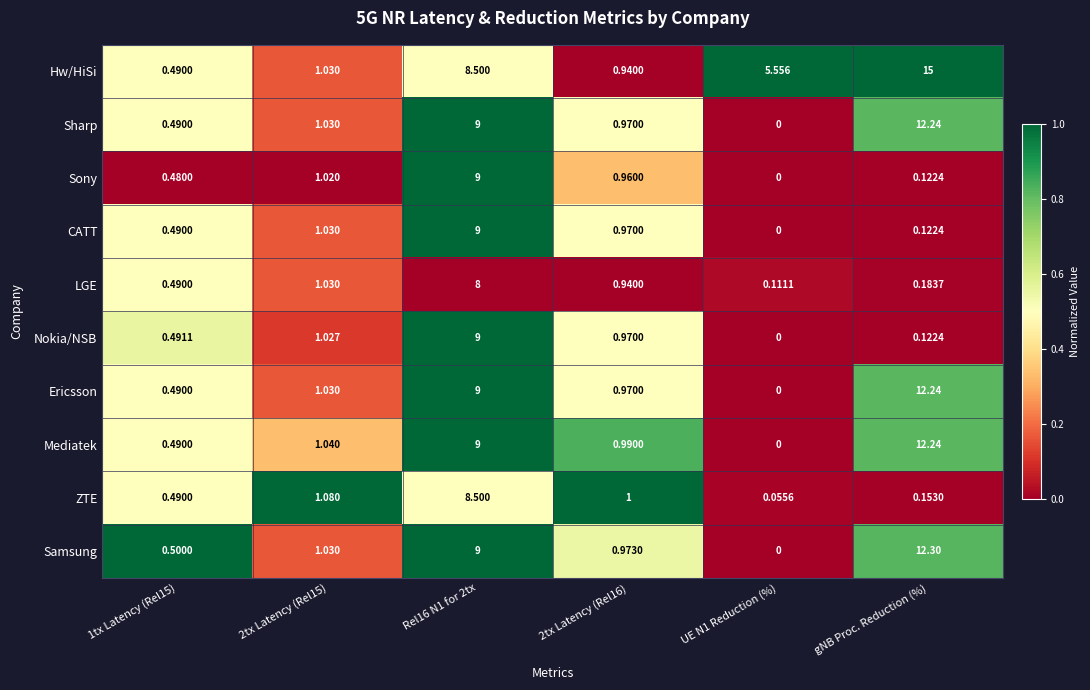

What is the total value across all series at 2tx Latency (Rel15)?

10.3